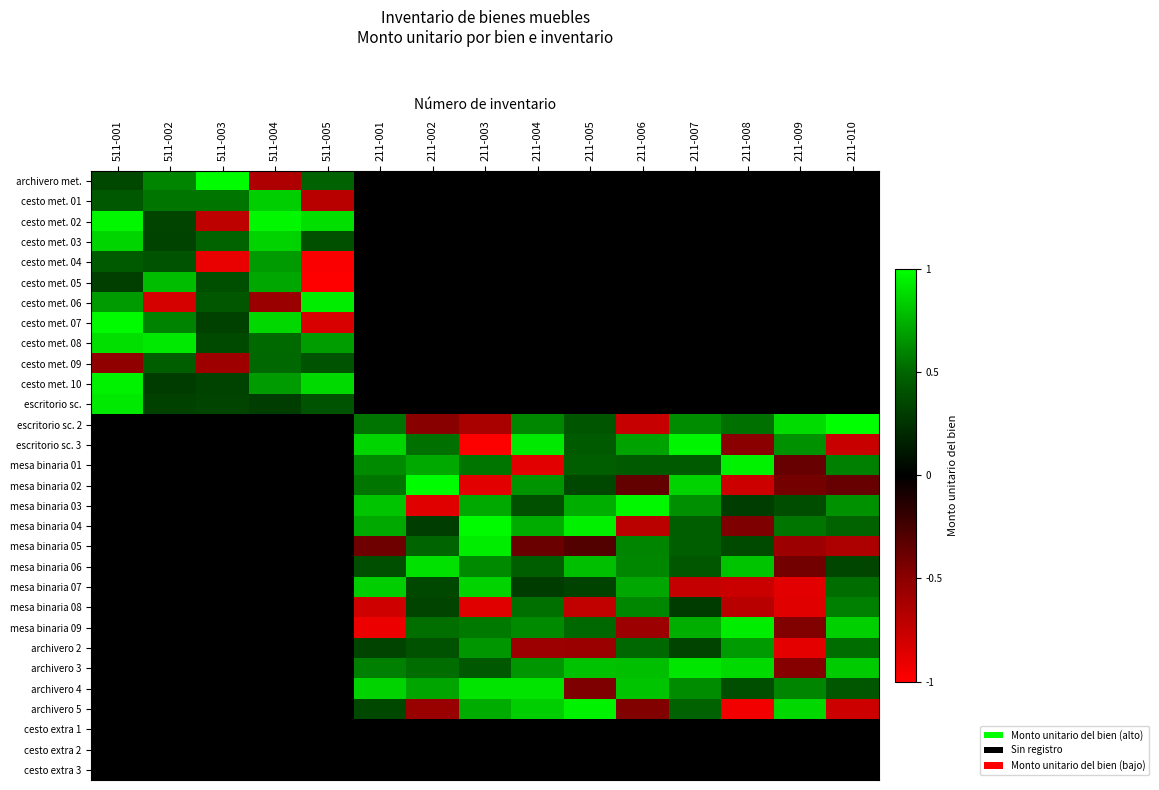

Reading left to right, list all the values displayed in this chart.

archivero met.: 511-001=0.4	511-002=0.6	511-003=1.0	511-004=-0.7	511-005=0.5	211-001=0.0	211-002=-0.0	211-003=0.0	211-004=0.0	211-005=-0.0	211-006=0.0	211-007=0.0	211-008=-0.0	211-009=0.0	211-010=0.0
cesto met. 01: 511-001=0.4	511-002=0.6	511-003=0.6	511-004=0.8	511-005=-0.7	211-001=0.0	211-002=0.0	211-003=0.0	211-004=0.0	211-005=0.0	211-006=0.0	211-007=0.0	211-008=-0.0	211-009=0.0	211-010=0.0
cesto met. 02: 511-001=1.0	511-002=0.3	511-003=-0.7	511-004=1.0	511-005=0.9	211-001=-0.0	211-002=0.0	211-003=0.0	211-004=0.0	211-005=0.0	211-006=0.0	211-007=0.0	211-008=0.0	211-009=0.0	211-010=0.0
cesto met. 03: 511-001=0.9	511-002=0.3	511-003=0.5	511-004=0.9	511-005=0.4	211-001=0.0	211-002=0.0	211-003=0.0	211-004=0.0	211-005=0.0	211-006=-0.0	211-007=0.0	211-008=0.0	211-009=-0.0	211-010=-0.0
cesto met. 04: 511-001=0.5	511-002=0.4	511-003=-0.9	511-004=0.7	511-005=-1.0	211-001=0.0	211-002=-0.0	211-003=0.0	211-004=-0.0	211-005=0.0	211-006=-0.0	211-007=-0.0	211-008=-0.0	211-009=0.0	211-010=-0.0
cesto met. 05: 511-001=0.3	511-002=0.8	511-003=0.4	511-004=0.7	511-005=-1.0	211-001=0.0	211-002=0.0	211-003=0.0	211-004=0.0	211-005=-0.0	211-006=-0.0	211-007=-0.0	211-008=-0.0	211-009=0.0	211-010=0.0
cesto met. 06: 511-001=0.7	511-002=-0.8	511-003=0.4	511-004=-0.6	511-005=0.9	211-001=0.0	211-002=0.0	211-003=0.0	211-004=0.0	211-005=0.0	211-006=-0.0	211-007=0.0	211-008=-0.0	211-009=0.0	211-010=-0.0
cesto met. 07: 511-001=1.0	511-002=0.6	511-003=0.3	511-004=0.9	511-005=-0.8	211-001=-0.0	211-002=-0.0	211-003=0.0	211-004=-0.0	211-005=0.0	211-006=-0.0	211-007=-0.0	211-008=0.0	211-009=0.0	211-010=-0.0
cesto met. 08: 511-001=0.9	511-002=0.9	511-003=0.4	511-004=0.5	511-005=0.7	211-001=-0.0	211-002=0.0	211-003=0.0	211-004=0.0	211-005=0.0	211-006=-0.0	211-007=0.0	211-008=0.0	211-009=0.0	211-010=0.0
cesto met. 09: 511-001=-0.5	511-002=0.5	511-003=-0.6	511-004=0.5	511-005=0.4	211-001=0.0	211-002=-0.0	211-003=0.0	211-004=0.0	211-005=-0.0	211-006=-0.0	211-007=-0.0	211-008=-0.0	211-009=-0.0	211-010=0.0
cesto met. 10: 511-001=1.0	511-002=0.3	511-003=0.3	511-004=0.7	511-005=0.9	211-001=0.0	211-002=0.0	211-003=-0.0	211-004=0.0	211-005=0.0	211-006=0.0	211-007=0.0	211-008=0.0	211-009=-0.0	211-010=0.0
escritorio sc.: 511-001=0.9	511-002=0.3	511-003=0.3	511-004=0.3	511-005=0.4	211-001=0.0	211-002=0.0	211-003=0.0	211-004=-0.0	211-005=-0.0	211-006=-0.0	211-007=0.0	211-008=-0.0	211-009=-0.0	211-010=0.0
escritorio sc. 2: 511-001=0.0	511-002=0.0	511-003=-0.0	511-004=-0.0	511-005=0.0	211-001=0.5	211-002=-0.5	211-003=-0.6	211-004=0.6	211-005=0.4	211-006=-0.8	211-007=0.6	211-008=0.5	211-009=0.9	211-010=1.0
escritorio sc. 3: 511-001=0.0	511-002=0.0	511-003=0.0	511-004=-0.0	511-005=0.0	211-001=0.9	211-002=0.5	211-003=-1.0	211-004=0.9	211-005=0.5	211-006=0.7	211-007=1.0	211-008=-0.5	211-009=0.6	211-010=-0.8
mesa binaria 01: 511-001=0.0	511-002=0.0	511-003=0.0	511-004=0.0	511-005=0.0	211-001=0.6	211-002=0.7	211-003=0.6	211-004=-0.9	211-005=0.5	211-006=0.5	211-007=0.5	211-008=1.0	211-009=-0.4	211-010=0.6
mesa binaria 02: 511-001=-0.0	511-002=-0.0	511-003=0.0	511-004=0.0	511-005=0.0	211-001=0.6	211-002=1.0	211-003=-0.9	211-004=0.7	211-005=0.4	211-006=-0.4	211-007=0.9	211-008=-0.8	211-009=-0.4	211-010=-0.4
mesa binaria 03: 511-001=0.0	511-002=-0.0	511-003=0.0	511-004=0.0	511-005=0.0	211-001=0.8	211-002=-0.9	211-003=0.7	211-004=0.4	211-005=0.7	211-006=1.0	211-007=0.6	211-008=0.3	211-009=0.4	211-010=0.6
mesa binaria 04: 511-001=0.0	511-002=0.0	511-003=0.0	511-004=0.0	511-005=-0.0	211-001=0.7	211-002=0.3	211-003=1.0	211-004=0.7	211-005=0.9	211-006=-0.7	211-007=0.5	211-008=-0.5	211-009=0.6	211-010=0.5
mesa binaria 05: 511-001=0.0	511-002=-0.0	511-003=0.0	511-004=-0.0	511-005=-0.0	211-001=-0.4	211-002=0.5	211-003=0.9	211-004=-0.4	211-005=-0.3	211-006=0.6	211-007=0.5	211-008=0.4	211-009=-0.6	211-010=-0.6
mesa binaria 06: 511-001=-0.0	511-002=-0.0	511-003=0.0	511-004=0.0	511-005=0.0	211-001=0.4	211-002=0.9	211-003=0.6	211-004=0.5	211-005=0.8	211-006=0.6	211-007=0.4	211-008=0.8	211-009=-0.4	211-010=0.3
mesa binaria 07: 511-001=-0.0	511-002=0.0	511-003=-0.0	511-004=0.0	511-005=-0.0	211-001=0.8	211-002=0.4	211-003=0.9	211-004=0.3	211-005=0.3	211-006=0.7	211-007=-0.7	211-008=-0.8	211-009=-0.9	211-010=0.5
mesa binaria 08: 511-001=0.0	511-002=0.0	511-003=0.0	511-004=-0.0	511-005=-0.0	211-001=-0.8	211-002=0.3	211-003=-0.9	211-004=0.5	211-005=-0.7	211-006=0.6	211-007=0.3	211-008=-0.7	211-009=-0.9	211-010=0.6
mesa binaria 09: 511-001=0.0	511-002=-0.0	511-003=-0.0	511-004=-0.0	511-005=0.0	211-001=-0.9	211-002=0.5	211-003=0.6	211-004=0.6	211-005=0.5	211-006=-0.6	211-007=0.7	211-008=0.9	211-009=-0.5	211-010=0.8
archivero 2: 511-001=0.0	511-002=0.0	511-003=0.0	511-004=0.0	511-005=0.0	211-001=0.3	211-002=0.4	211-003=0.7	211-004=-0.6	211-005=-0.6	211-006=0.5	211-007=0.3	211-008=0.7	211-009=-0.9	211-010=0.5
archivero 3: 511-001=0.0	511-002=0.0	511-003=-0.0	511-004=0.0	511-005=-0.0	211-001=0.6	211-002=0.5	211-003=0.4	211-004=0.7	211-005=0.8	211-006=0.8	211-007=0.9	211-008=0.9	211-009=-0.5	211-010=0.8
archivero 4: 511-001=0.0	511-002=0.0	511-003=0.0	511-004=-0.0	511-005=0.0	211-001=0.9	211-002=0.7	211-003=0.9	211-004=0.9	211-005=-0.5	211-006=0.8	211-007=0.6	211-008=0.4	211-009=0.6	211-010=0.4
archivero 5: 511-001=0.0	511-002=0.0	511-003=0.0	511-004=0.0	511-005=-0.0	211-001=0.4	211-002=-0.6	211-003=0.7	211-004=0.8	211-005=1.0	211-006=-0.5	211-007=0.5	211-008=-0.9	211-009=0.9	211-010=-0.8
cesto extra 1: 511-001=0.0	511-002=0.0	511-003=-0.0	511-004=0.0	511-005=0.0	211-001=0.0	211-002=0.0	211-003=0.0	211-004=0.0	211-005=0.0	211-006=-0.0	211-007=0.0	211-008=-0.0	211-009=0.0	211-010=0.0
cesto extra 2: 511-001=0.0	511-002=-0.0	511-003=0.0	511-004=-0.0	511-005=-0.0	211-001=0.0	211-002=0.0	211-003=-0.0	211-004=0.0	211-005=0.0	211-006=0.0	211-007=0.0	211-008=-0.0	211-009=0.0	211-010=0.0
cesto extra 3: 511-001=0.0	511-002=0.0	511-003=0.0	511-004=0.0	511-005=0.0	211-001=-0.0	211-002=0.0	211-003=0.0	211-004=-0.0	211-005=0.0	211-006=0.0	211-007=0.0	211-008=0.0	211-009=0.0	211-010=0.0